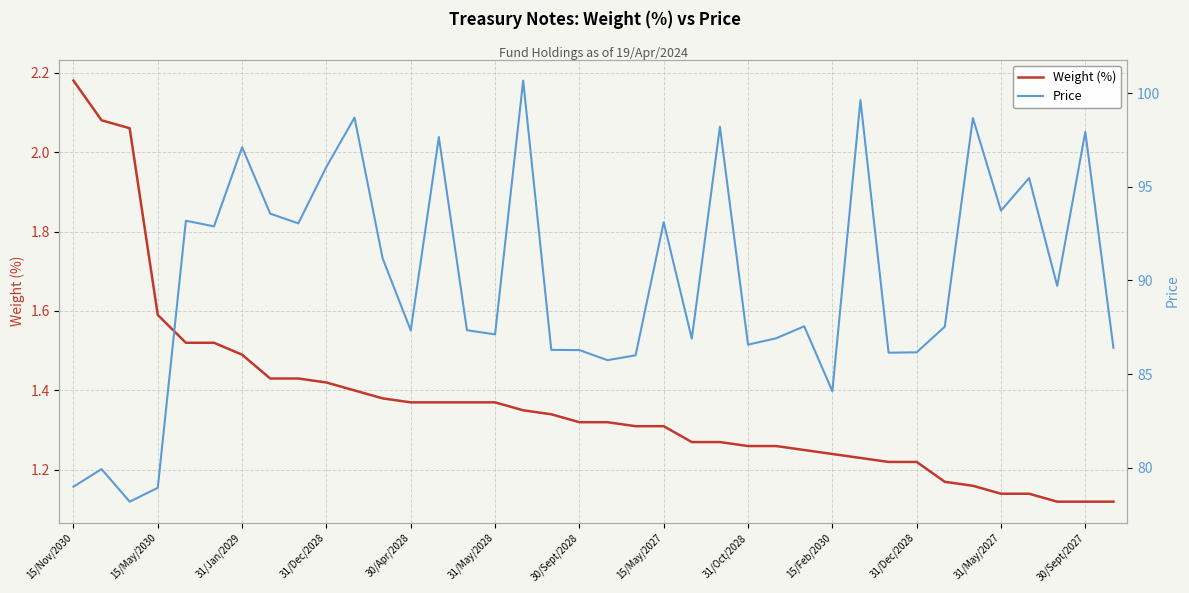

What value does the Price series have at 15/May/2027?

93.1